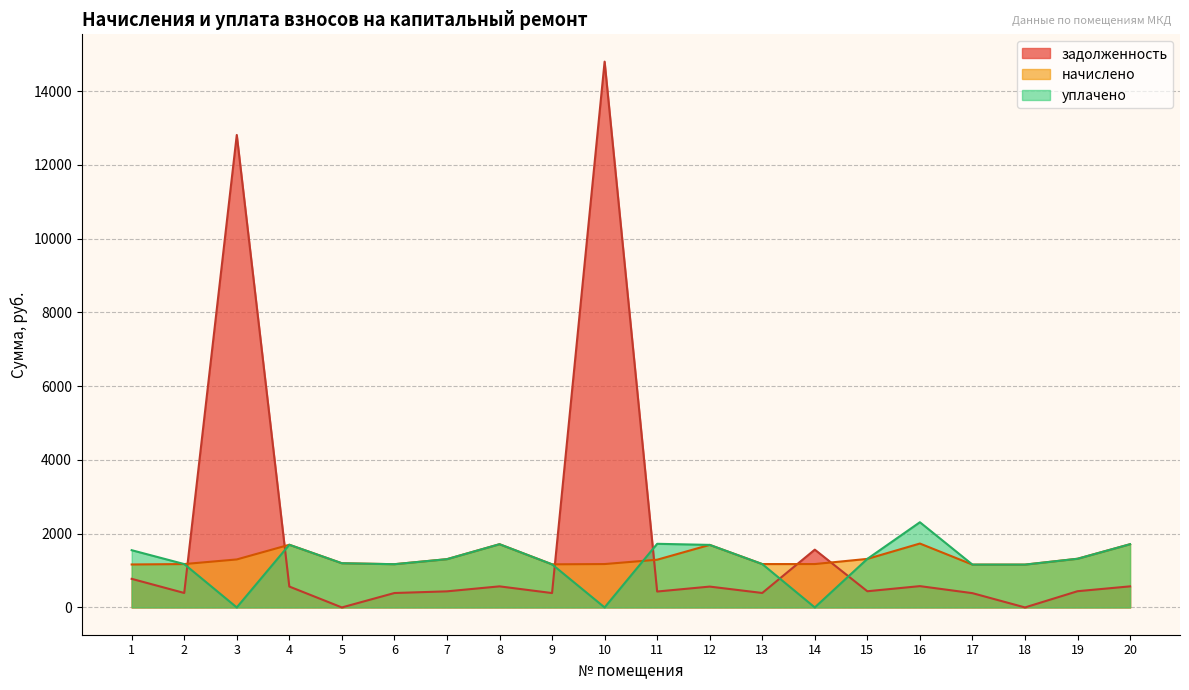

The уплачено series shows 1316.2 at 15. True or false?

True